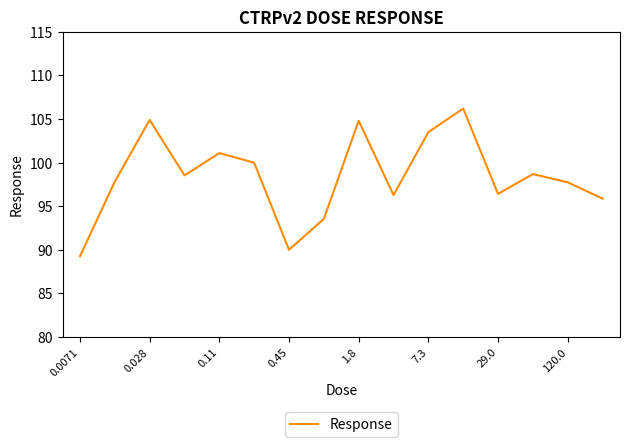

What is the difference between the maximum and minimum values?

16.9